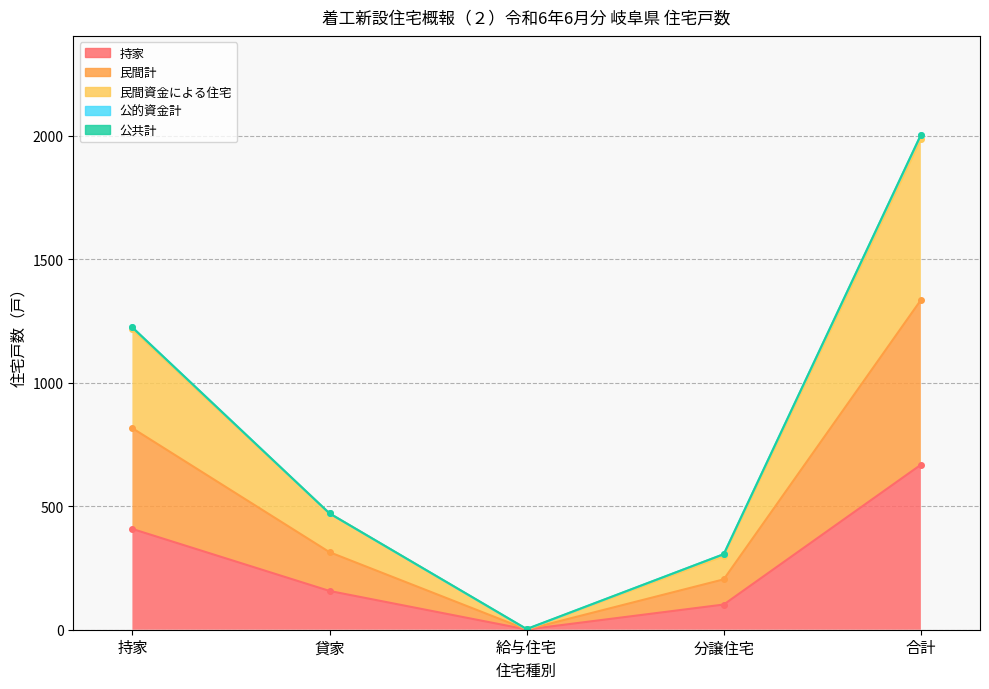

List the labels in order of 民間計 value, largest first.

合計, 持家, 貸家, 分譲住宅, 給与住宅